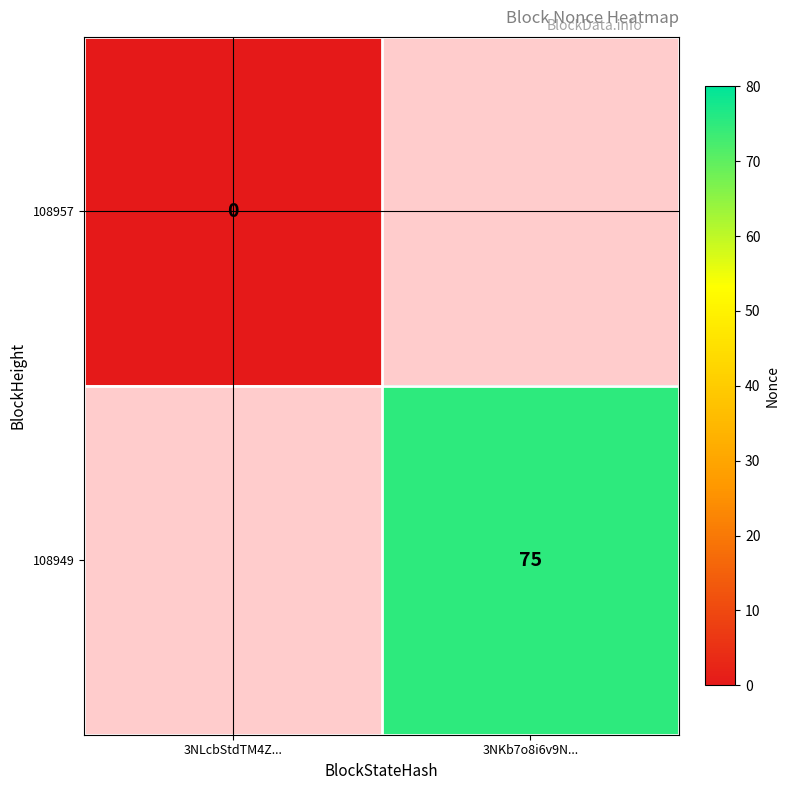

Which label corresponds to the smallest value in the chart?

3NLcbStdTM4Z...